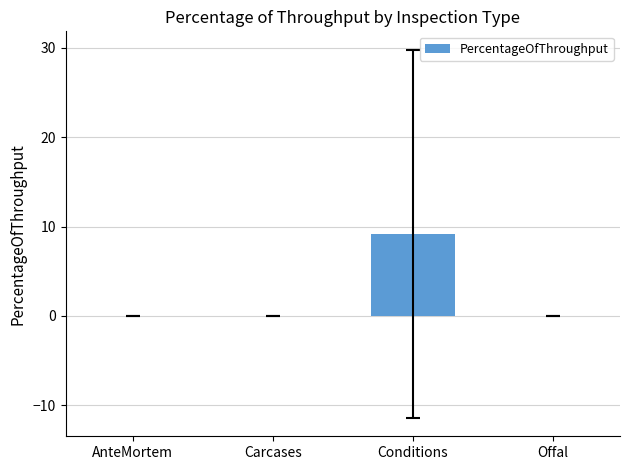

What is the greatest value displayed?

9.2